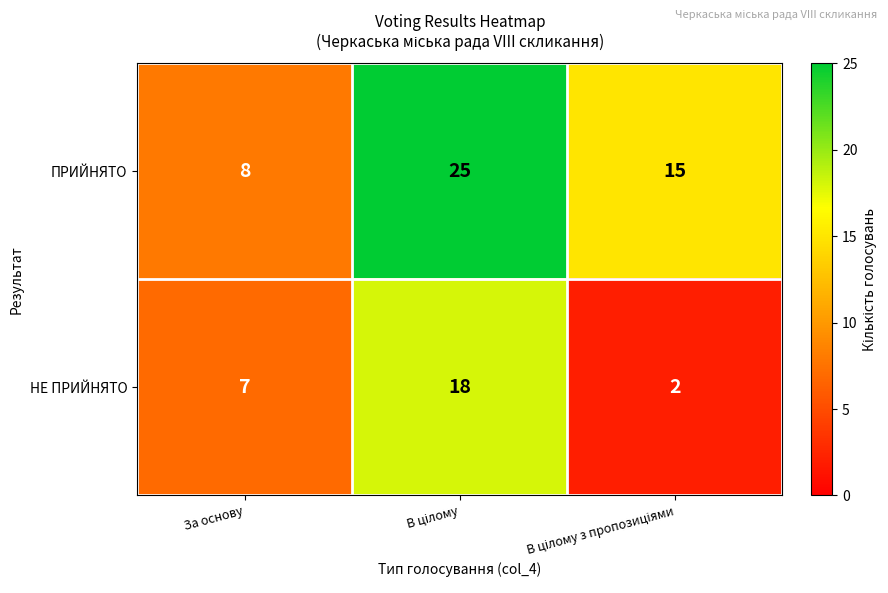

Which series has the widest spread of values?

ПРИЙНЯТО